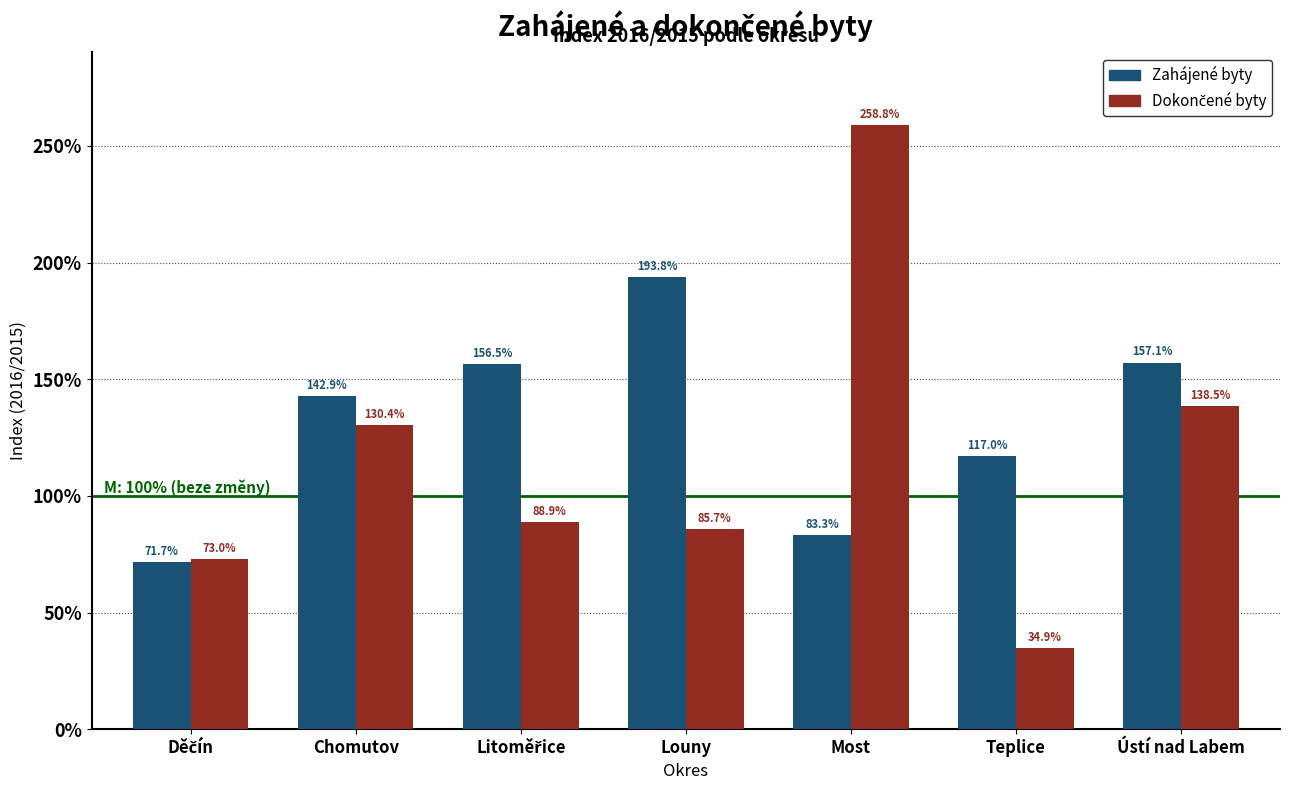

What value does the Zahájené byty series have at Teplice?

117.0